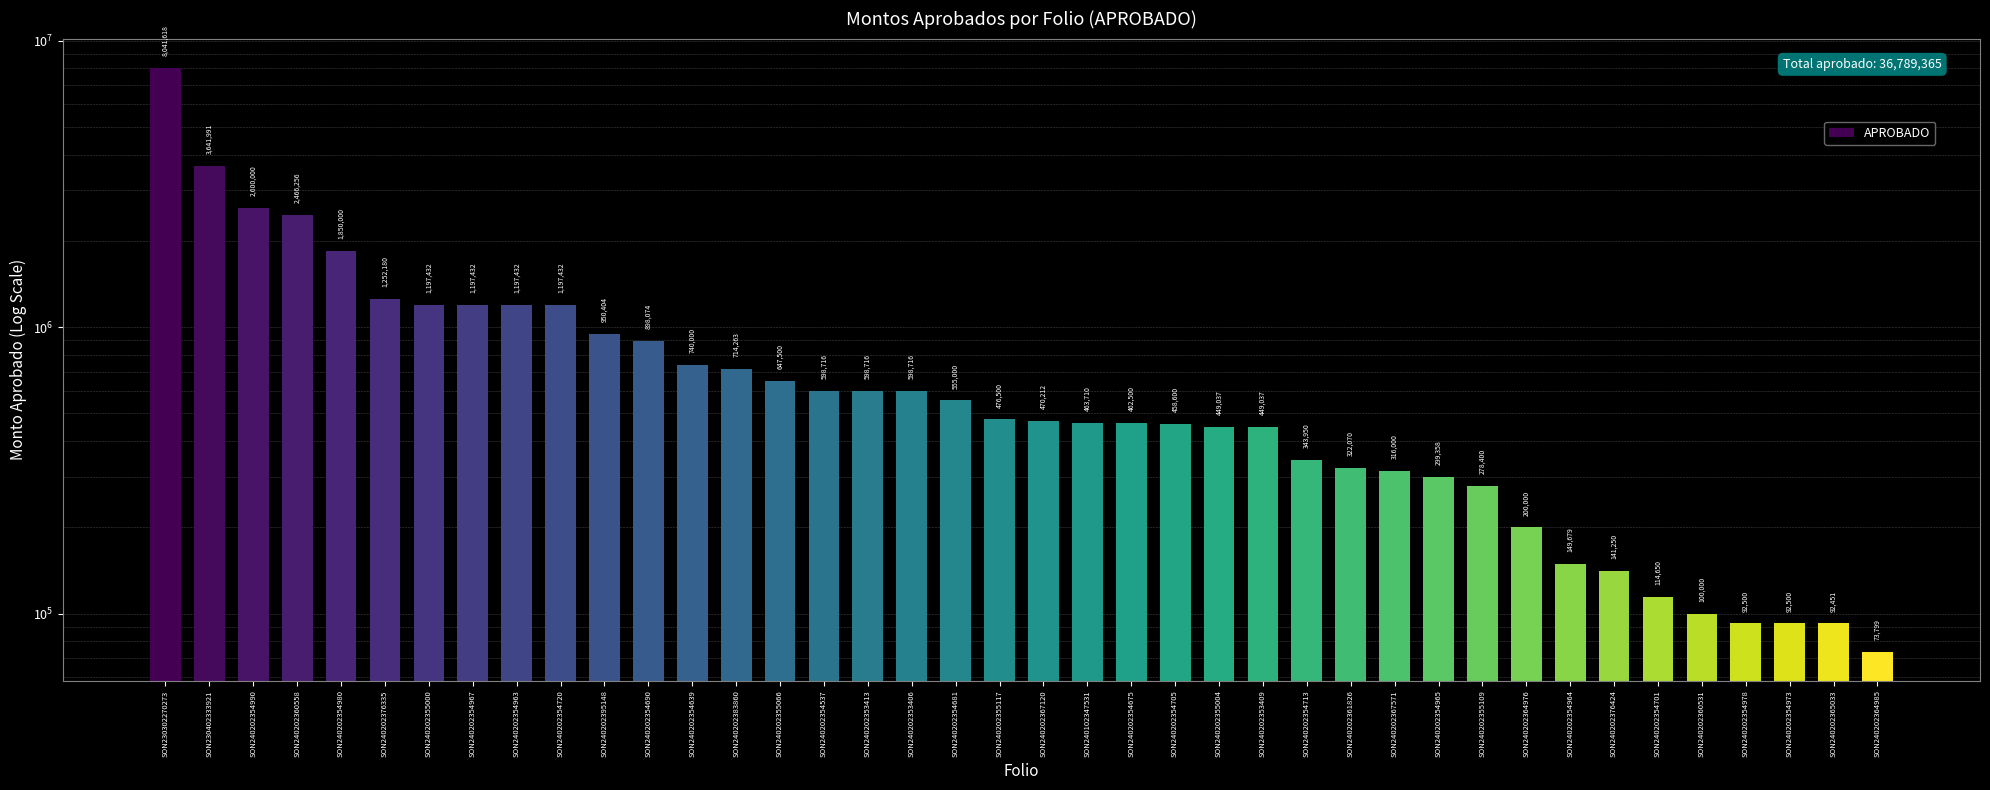

What is the sum of the values at SON240202354973 and SON240202354713?

436450.0